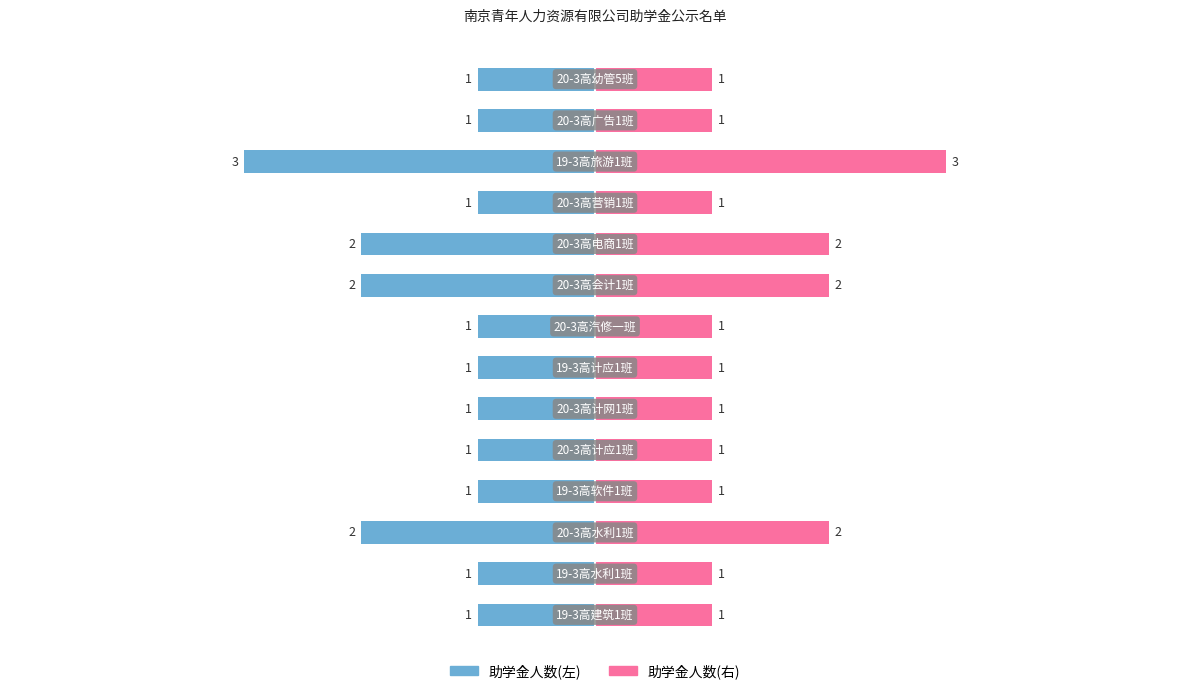

Between 6 and 10, which series saw the biggest shift?

助学金人数(左)